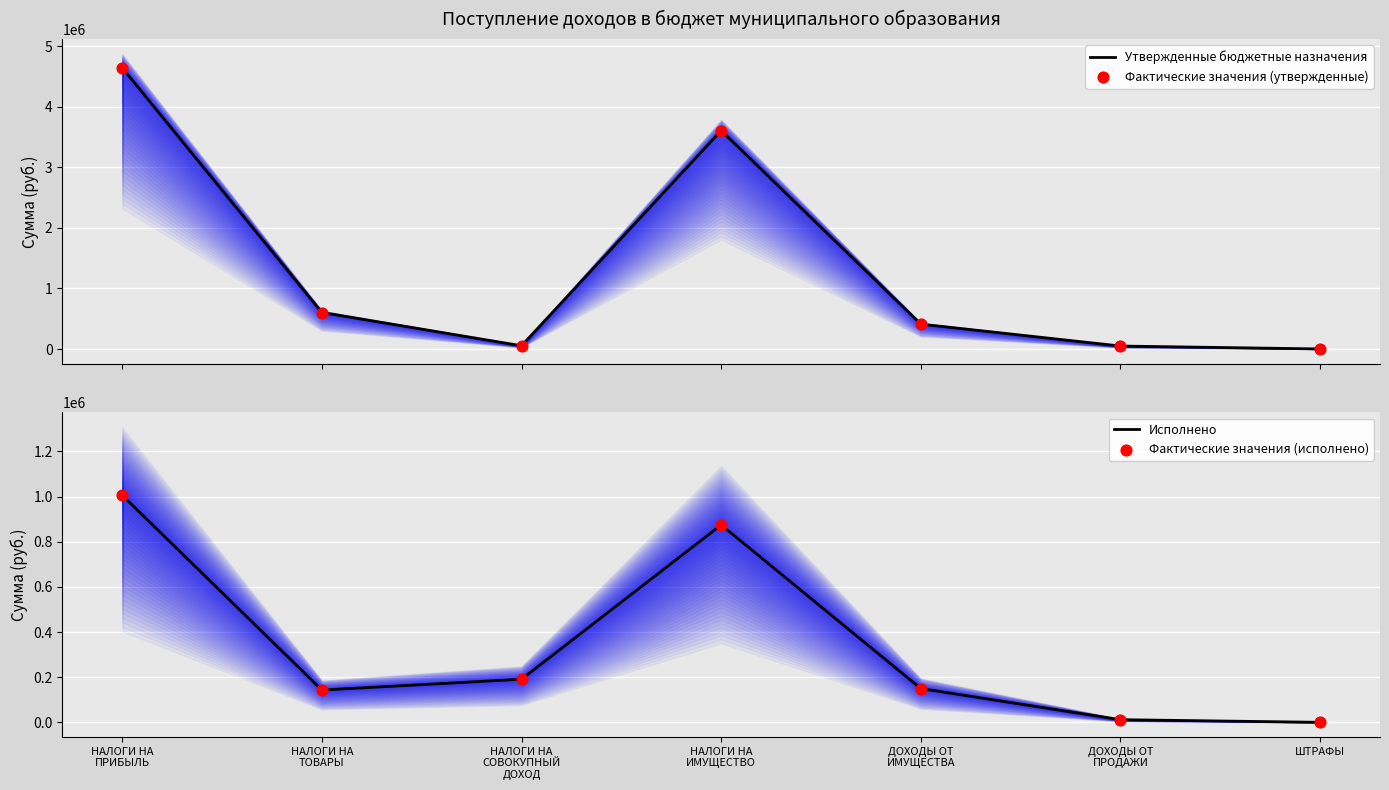

Which series contains the lowest Y value?

Исполнено